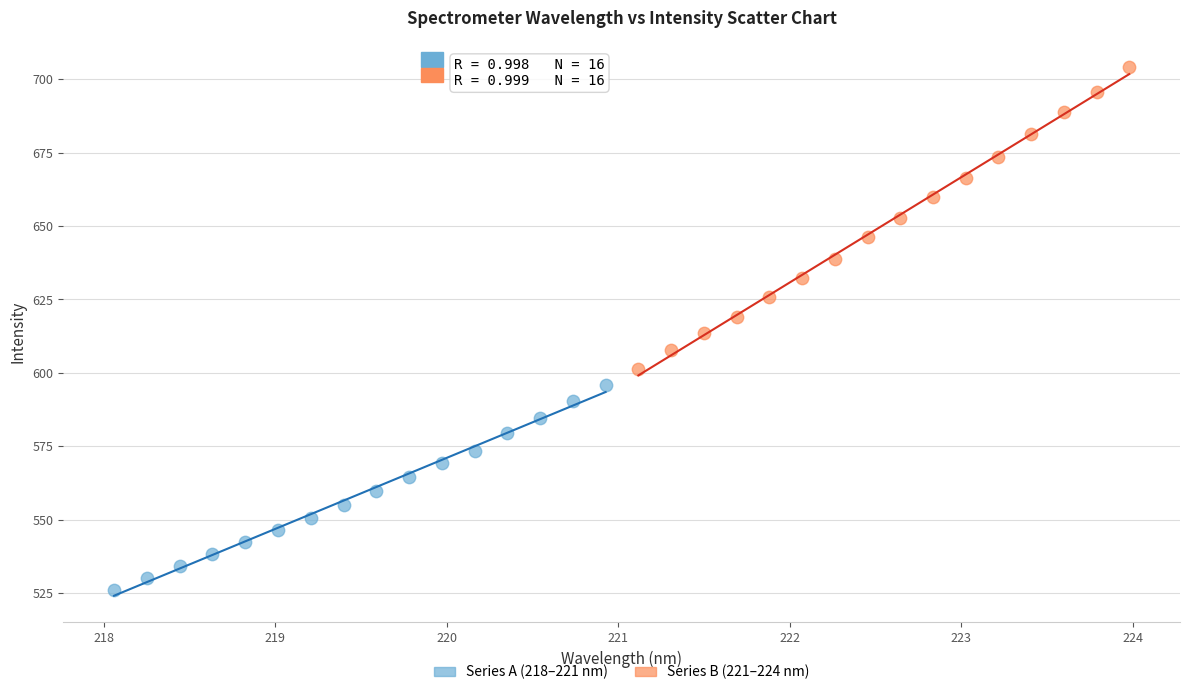

Which series contains the lowest Y value?

Series A (218–221 nm)